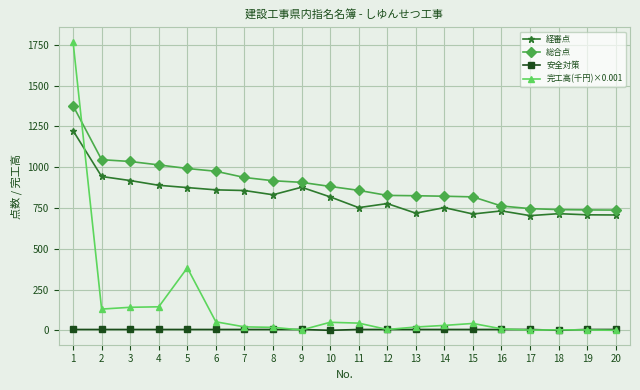

True or false: 完工高(千円)×0.001 and 総合点 intersect in this chart.

True